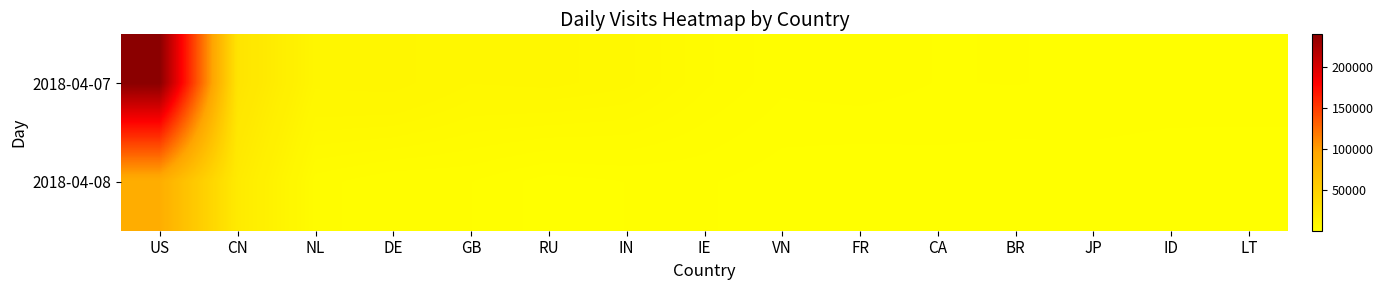

At FR, list the series in order from smallest to largest.

2018-04-08, 2018-04-07